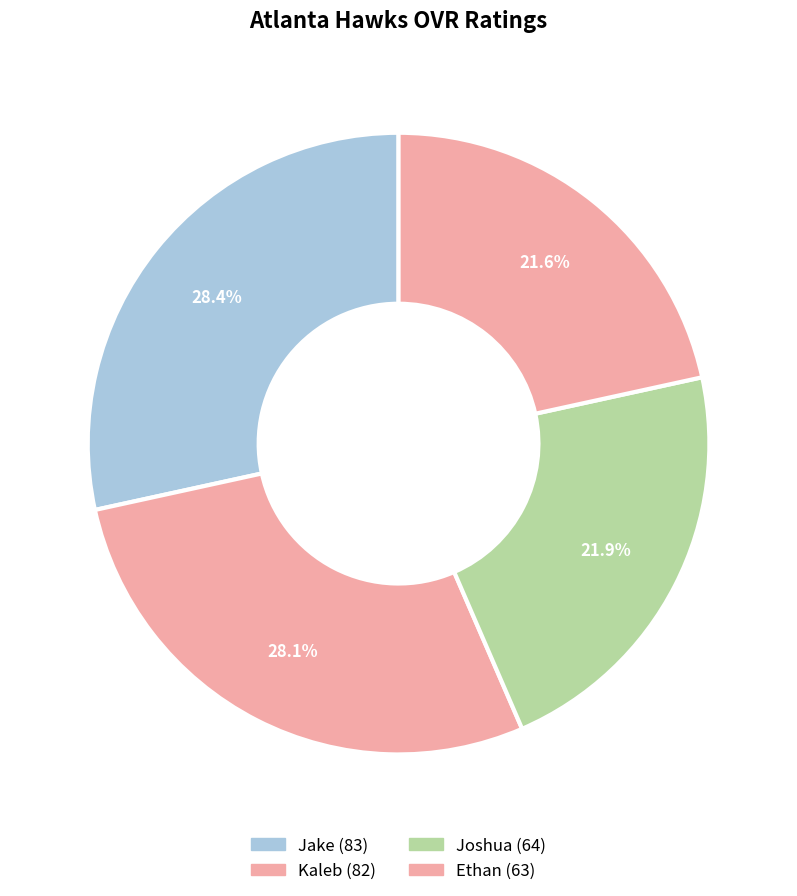

What is the ratio of the value at Ethan to the value at Kaleb?

0.8